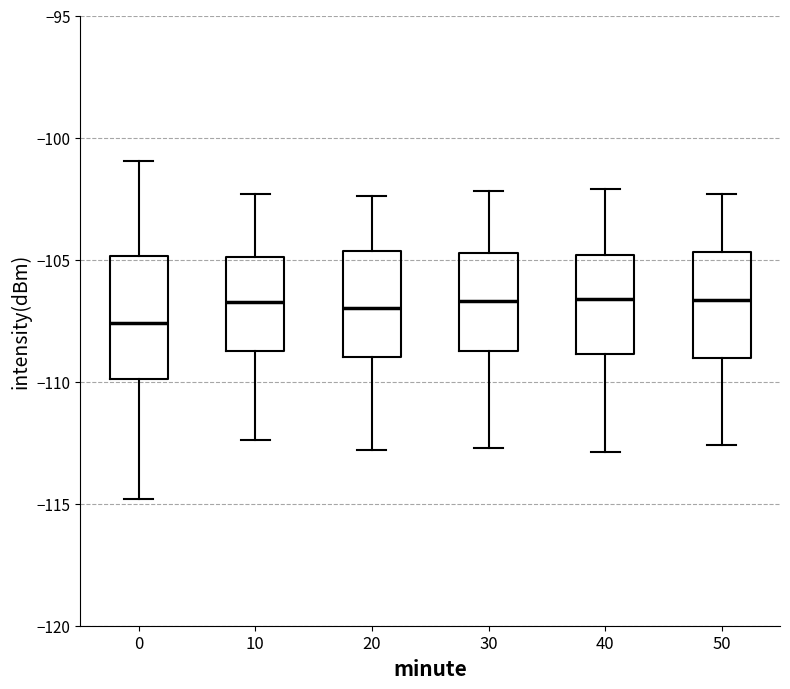

Reading left to right, read every box against the y-axis: the position of its median line, the range the box covers, and the ends of its whiskers. The values are not printed on the chart, so give them approximately, as read against the axis.

0: median -107.5, box -110.0 to -105.0, whiskers -115.0 to -101.0
10: median -106.5, box -108.5 to -105.0, whiskers -112.5 to -102.5
20: median -107.0, box -109.0 to -104.5, whiskers -113.0 to -102.5
30: median -106.5, box -108.5 to -104.5, whiskers -112.5 to -102.0
40: median -106.5, box -109.0 to -105.0, whiskers -113.0 to -102.0
50: median -106.5, box -109.0 to -104.5, whiskers -112.5 to -102.5